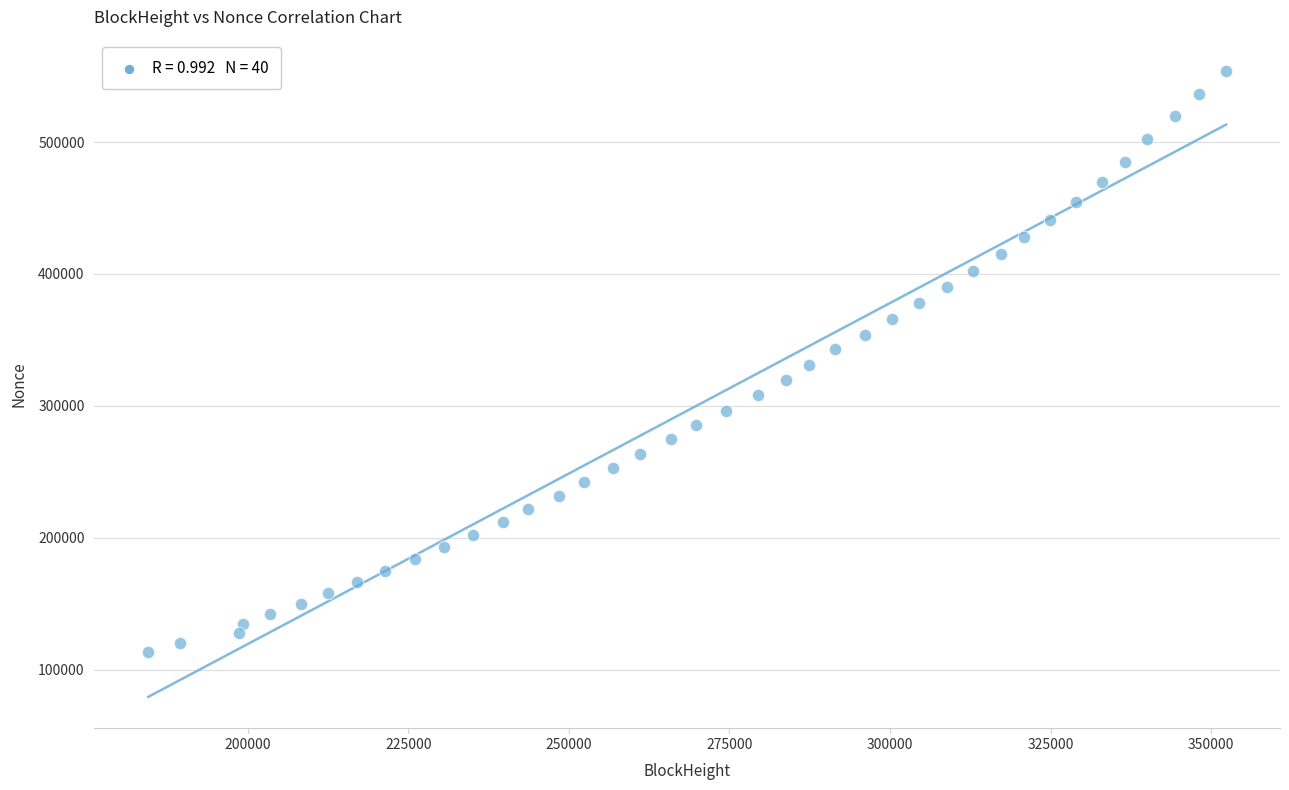

What is the range of X values (max minus min)?

167801